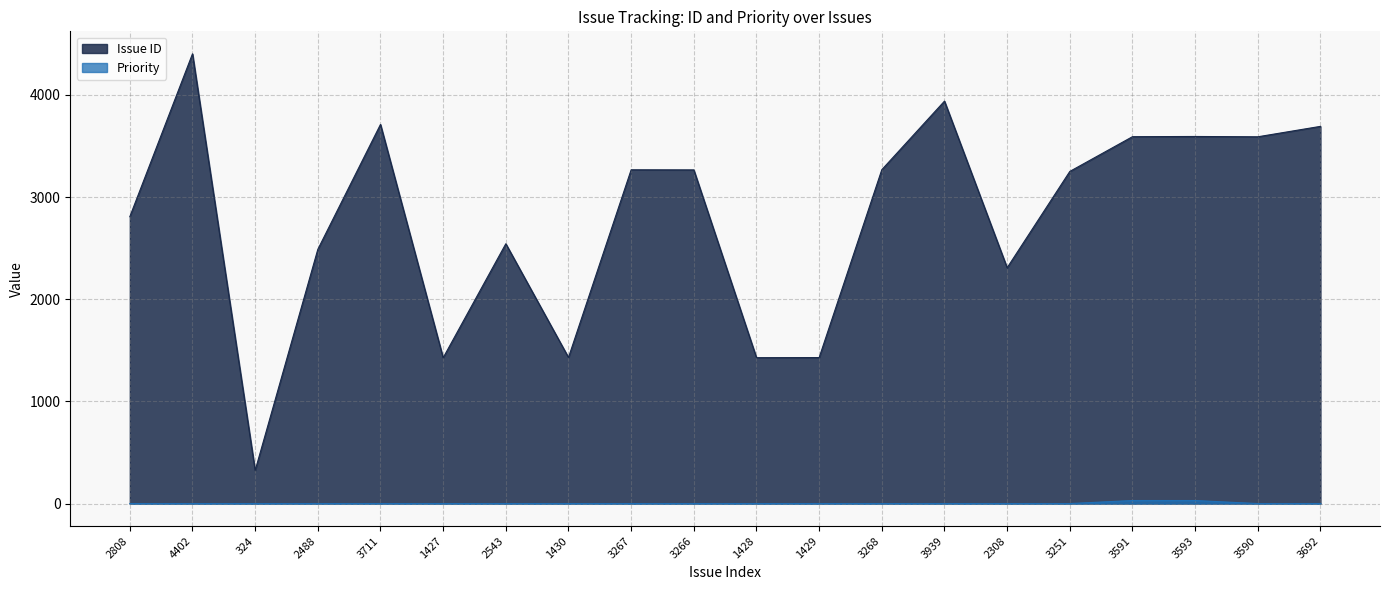

Is the value of Priority at 2308 greater than the value of Issue ID at 3590?

No